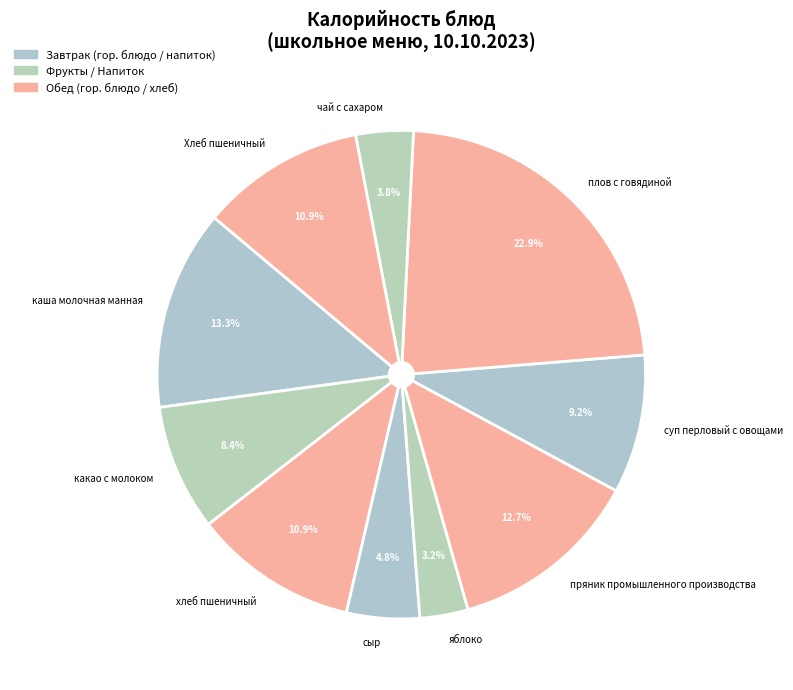

Does any single category account for the majority?

No